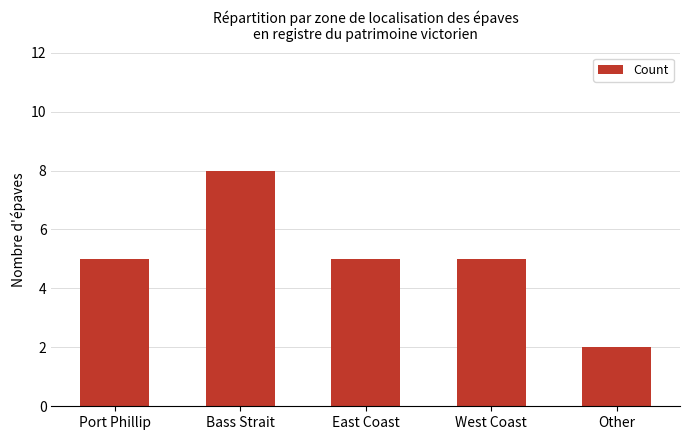

What is the label of the 3rd bar from the right?

East Coast